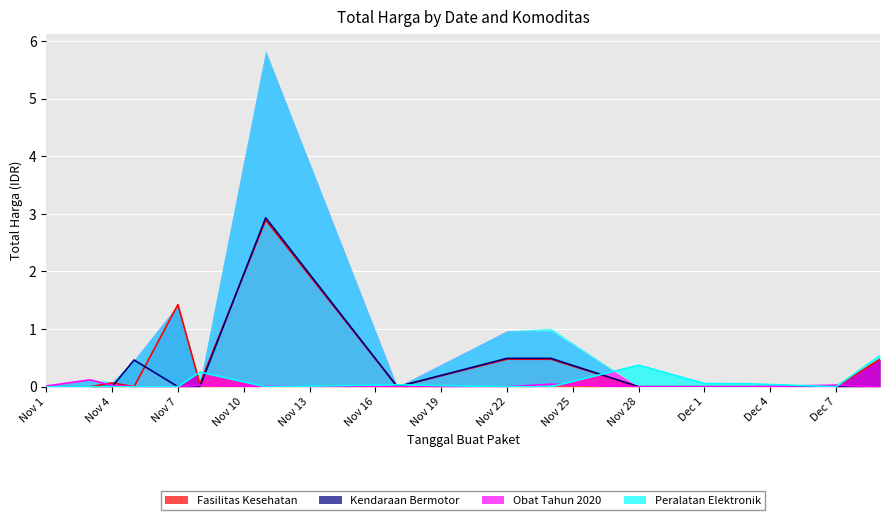

What is the difference between the second highest and minimum values in the Fasilitas Kesehatan series?

1.4